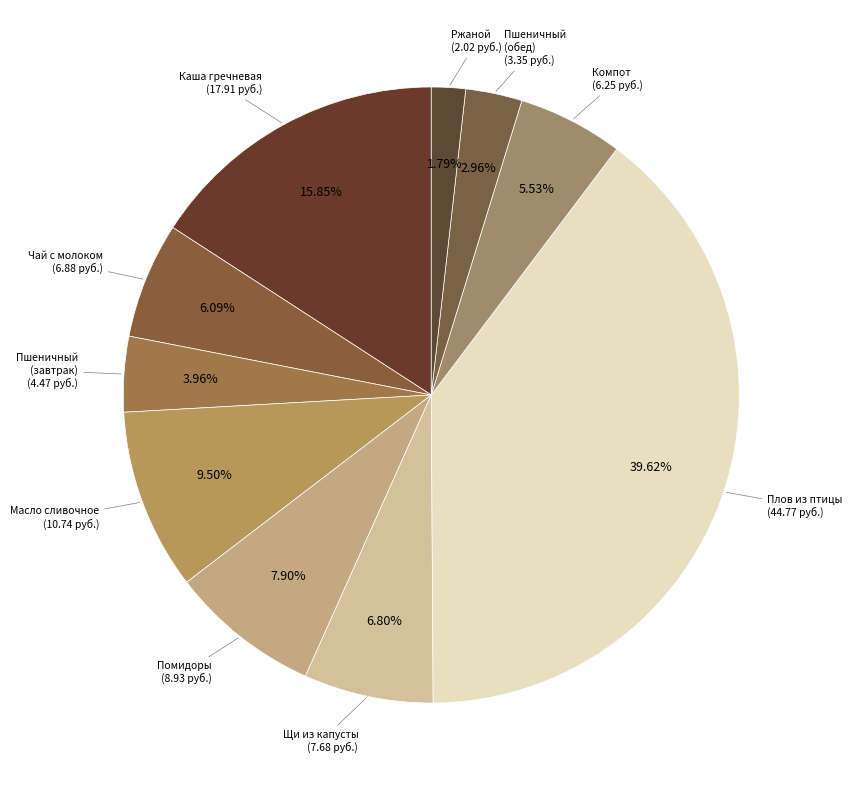

Rank the categories by value from lowest to highest.

Ржаной, Пшеничный (обед), Пшеничный (завтрак), Компот, Чай с молоком, Щи из капусты, Помидоры, Масло сливочное, Каша гречневая, Плов из птицы